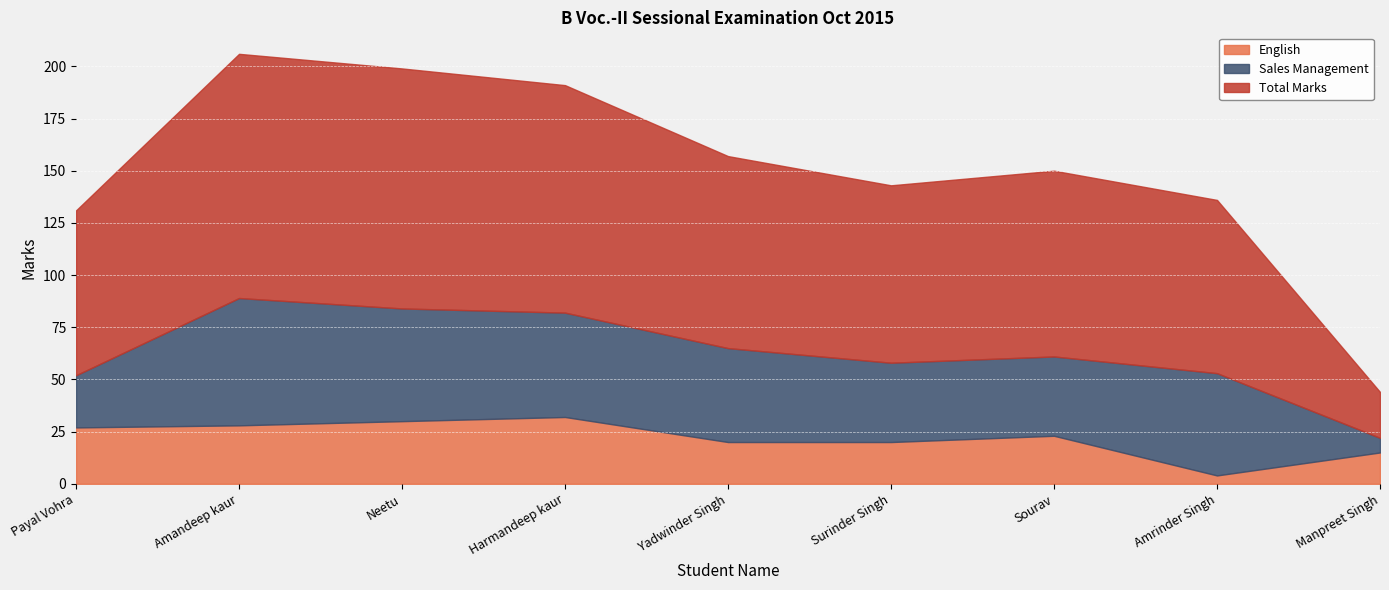

The English series shows 38 at Amandeep kaur. True or false?

False